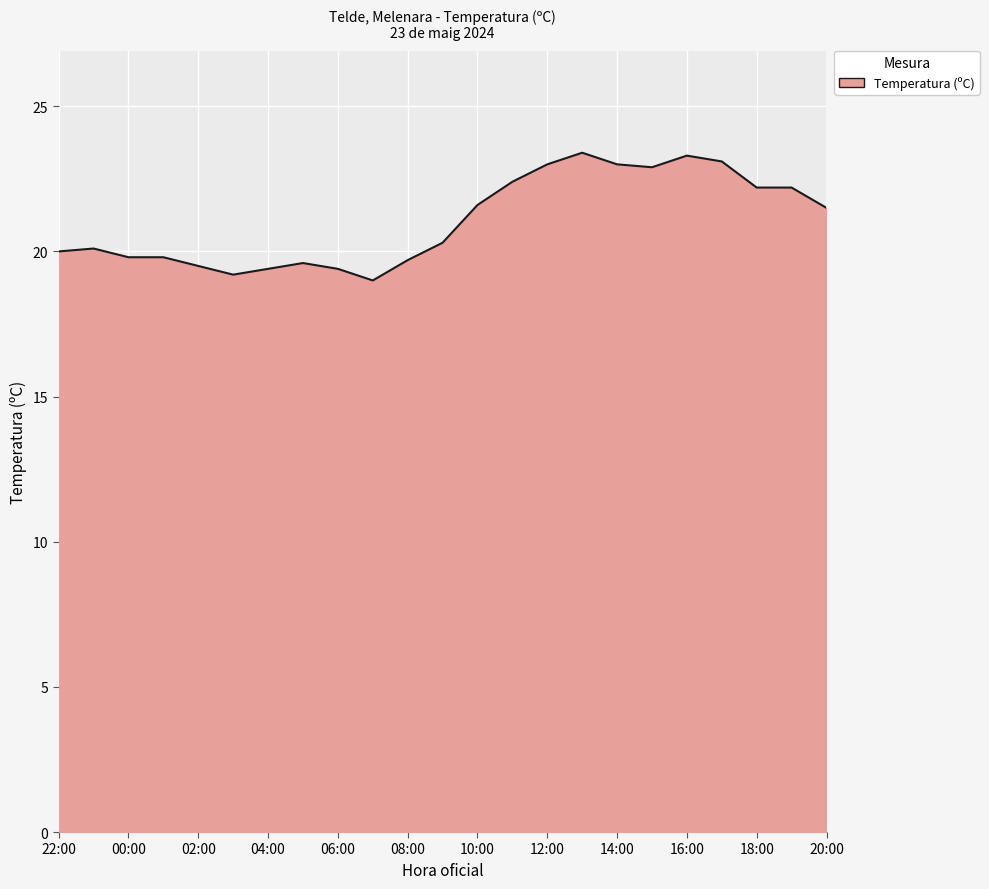

What is the maximum value shown in the chart?

23.4